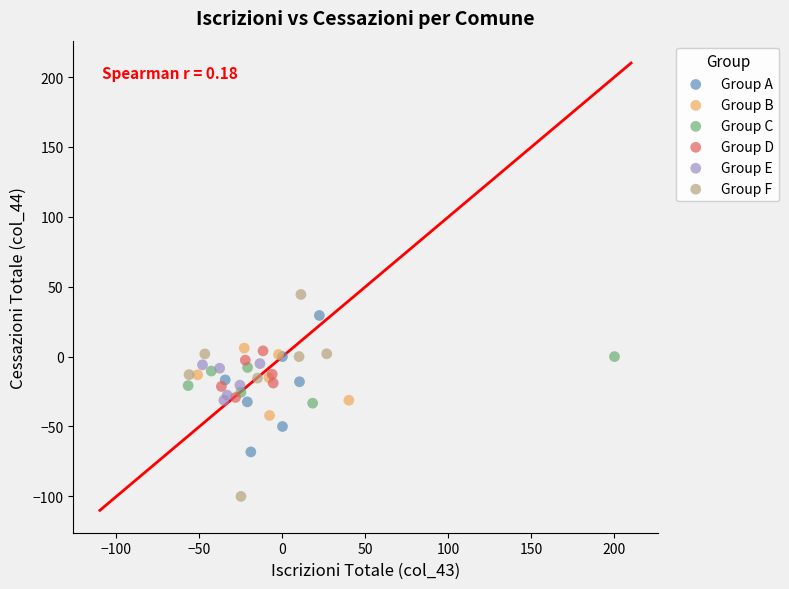

What are all the series names shown in the legend?

Group A, Group B, Group C, Group D, Group E, Group F